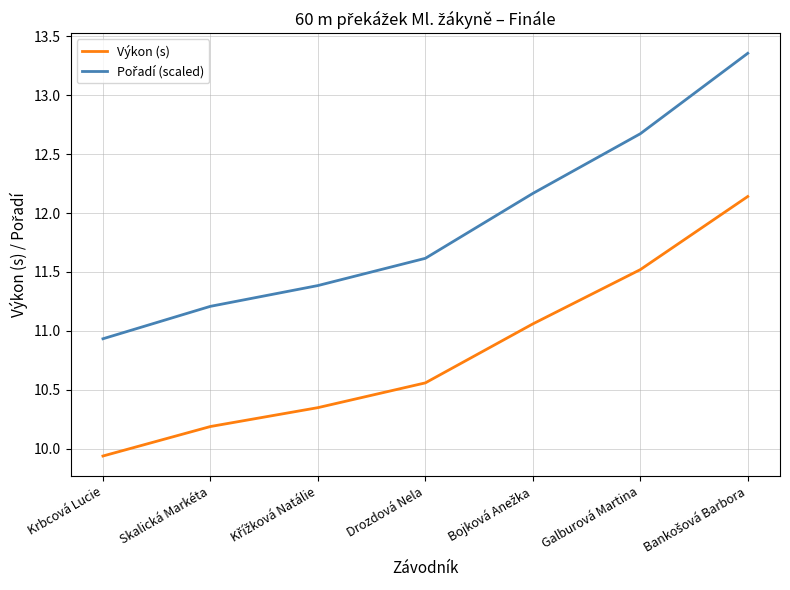

What is the difference between the maximum and minimum values in the Výkon (s) series?

2.2